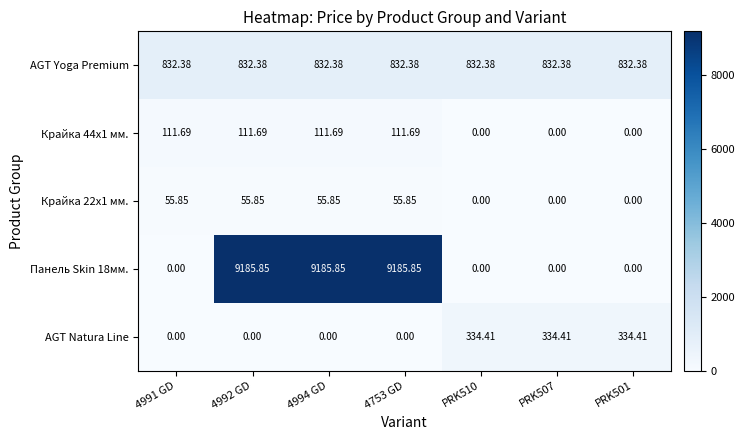

What is the greatest value displayed?

9185.9